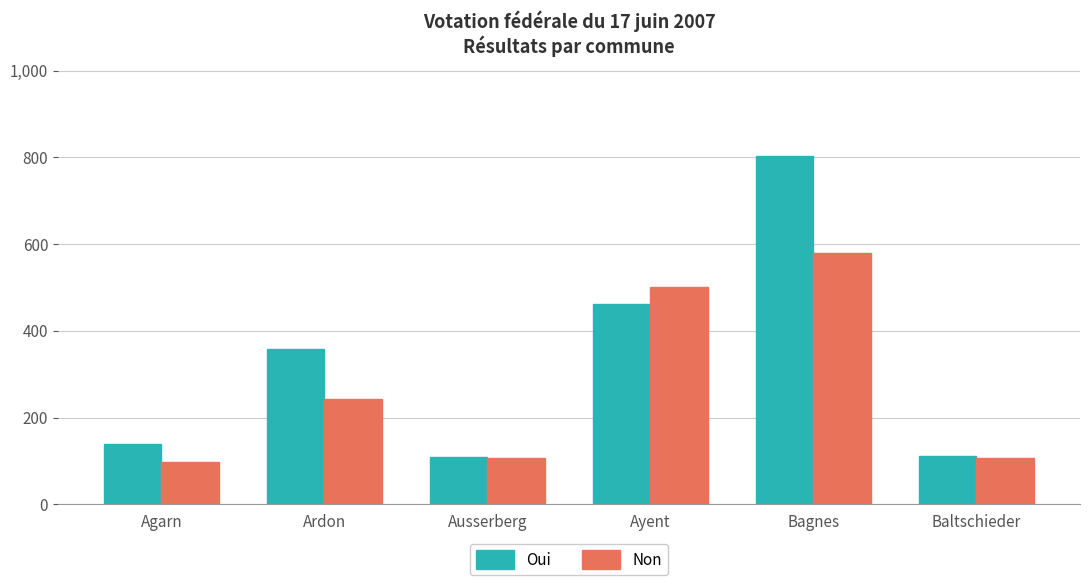

At Agarn, list the series in order from smallest to largest.

Non, Oui